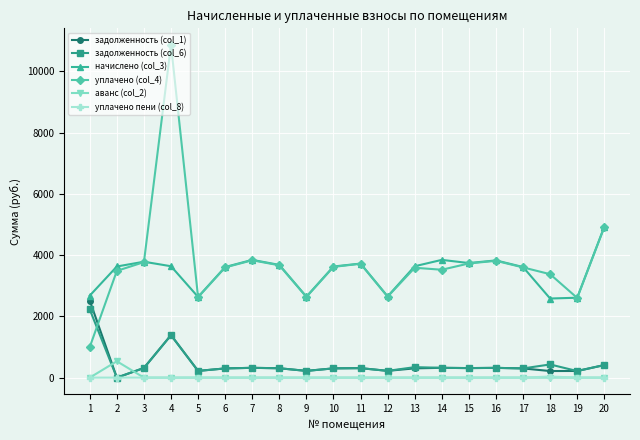

The value of уплачено (col_4) at 13 is 3587.9. True or false?

True